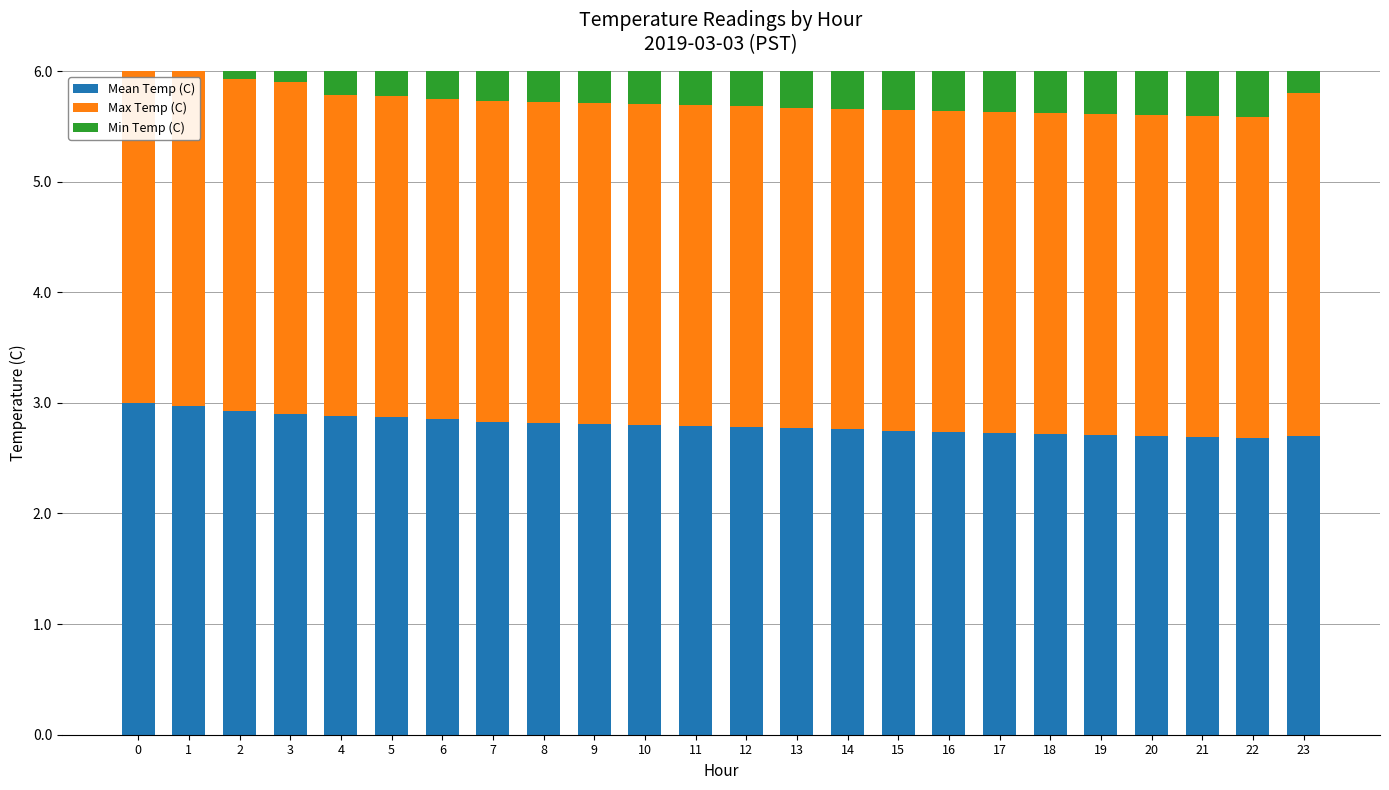

What is the average value of the Max Temp (C) series?

2.9